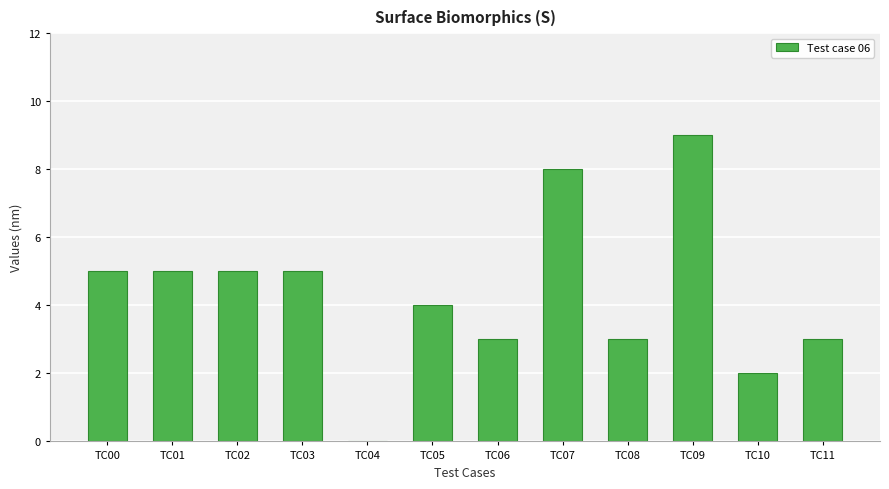

What is the sum of the values at TC01 and TC11?

8